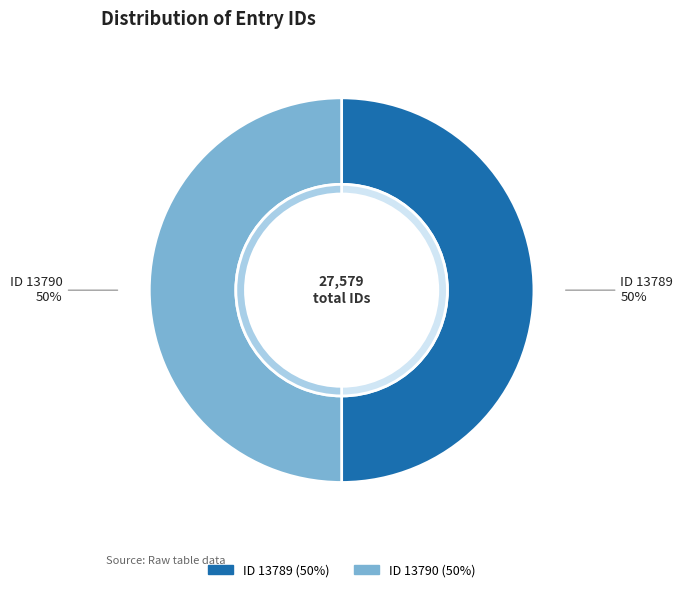

What percentage is NOT represented by ID 13790?

50.0%